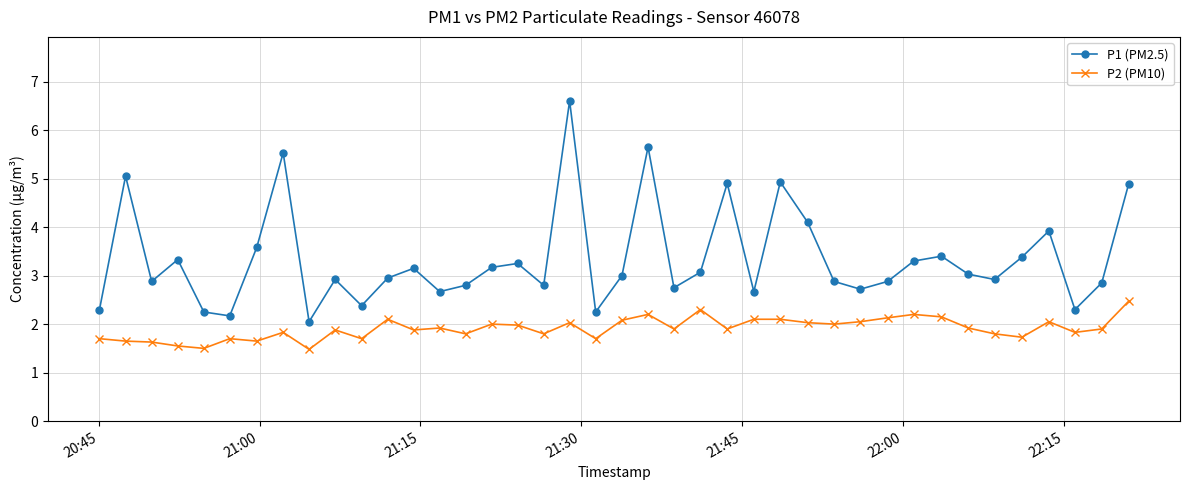

List the series in order of their peak value, highest first.

P1 (PM2.5), P2 (PM10)